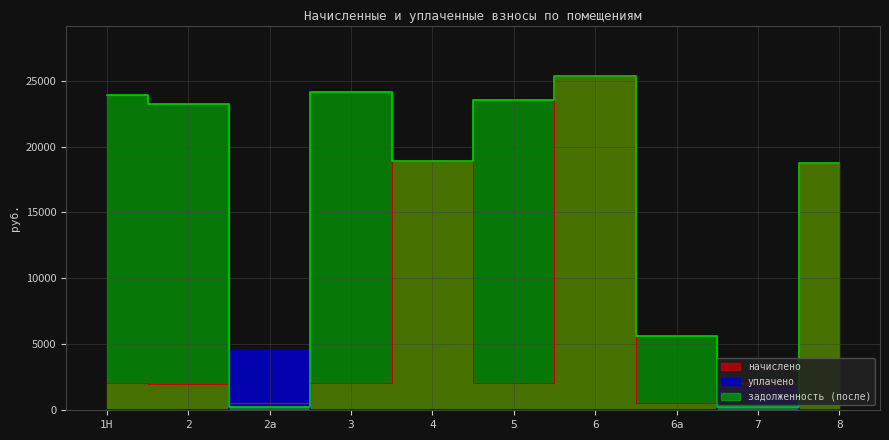

Which has a higher value, 3 or 6?

6